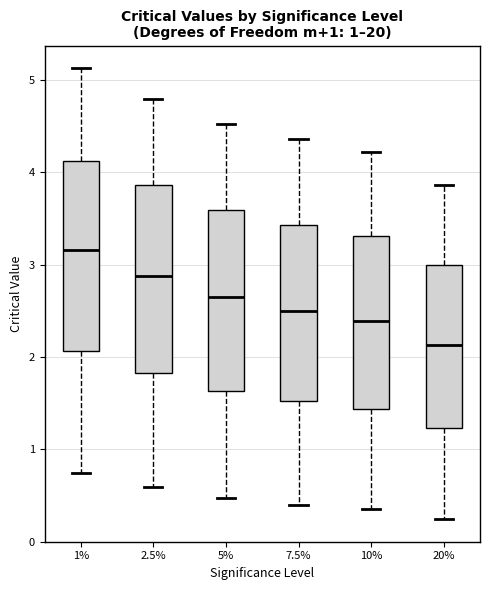

Where is the lower edge of the box at x = 10% on the y-axis? The values are not printed on the chart, so give them approximately, as read against the axis.

1.4